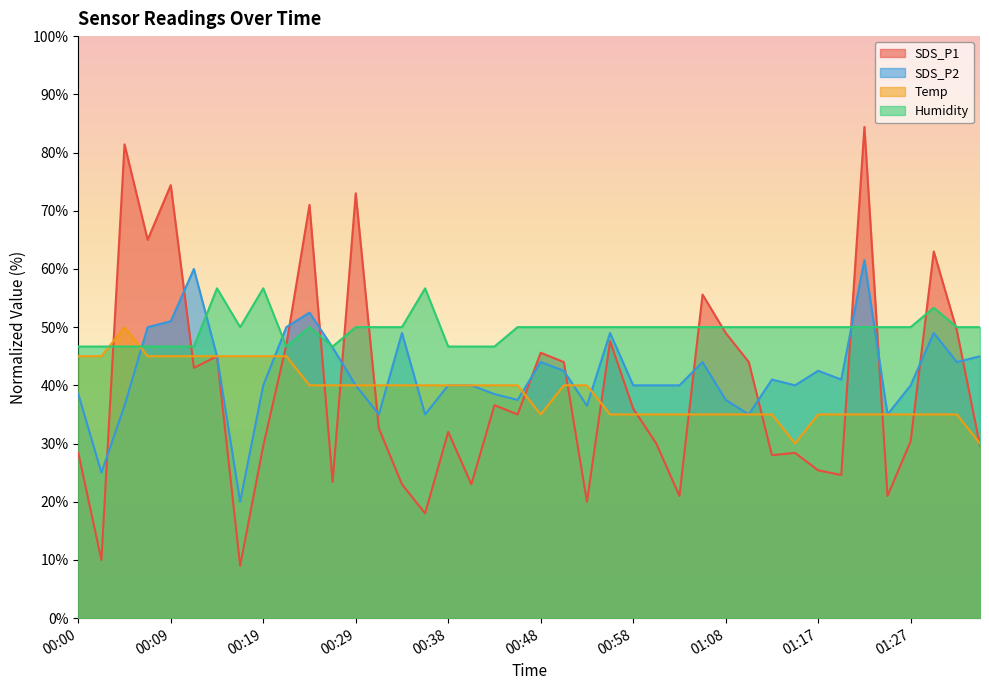

Reading left to right, what are all the values shown in this chart?

SDS_P1: 28.4	10.0	81.4	65.0	74.4	43.0	45.0	9.0	29.6	47.0	71.0	23.4	73.0	32.6	23.0	18.0	32.0	23.0	36.6	35.0	45.6	44.0	20.0	47.6	36.0	30.0	21.0	55.6	49.0	44.0	28.0	28.4	25.4	24.6	84.4	21.0	30.4	63.0	49.4	29.6
SDS_P2: 38.5	25.0	36.5	50.0	51.0	60.0	45.0	20.0	40.0	50.0	52.5	46.5	40.0	35.0	49.0	35.0	40.0	40.0	38.5	37.5	44.0	42.5	36.5	49.0	40.0	40.0	40.0	44.0	37.5	35.0	41.0	40.0	42.5	41.0	61.5	35.0	40.0	49.0	44.0	45.0
Temp: 45.0	45.0	50.0	45.0	45.0	45.0	45.0	45.0	45.0	45.0	40.0	40.0	40.0	40.0	40.0	40.0	40.0	40.0	40.0	40.0	35.0	40.0	40.0	35.0	35.0	35.0	35.0	35.0	35.0	35.0	35.0	30.0	35.0	35.0	35.0	35.0	35.0	35.0	35.0	30.0
Humidity: 46.7	46.7	46.7	46.7	46.7	46.7	56.7	50.0	56.7	46.7	50.0	46.7	50.0	50.0	50.0	56.7	46.7	46.7	46.7	50.0	50.0	50.0	50.0	50.0	50.0	50.0	50.0	50.0	50.0	50.0	50.0	50.0	50.0	50.0	50.0	50.0	50.0	53.3	50.0	50.0